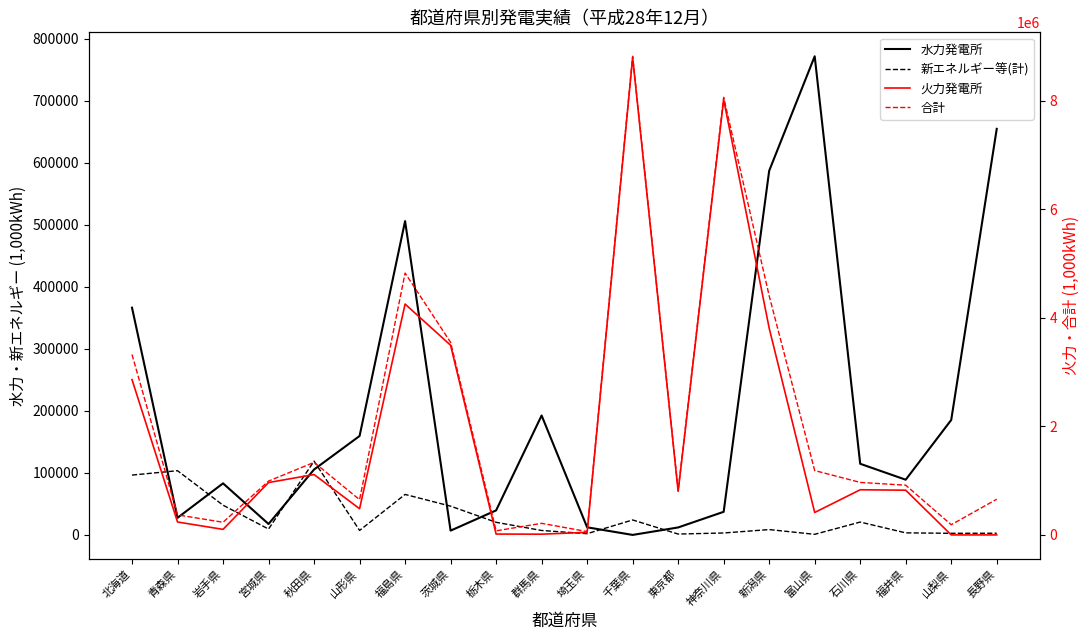

At which category does 新エネルギー等(計) reach its first local valley?

宮城県